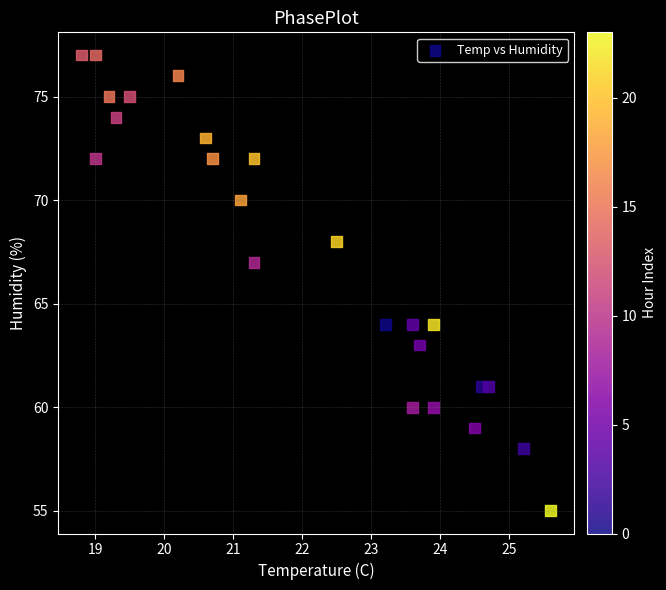

What Y value in the scatter plot is closest to 66?

67